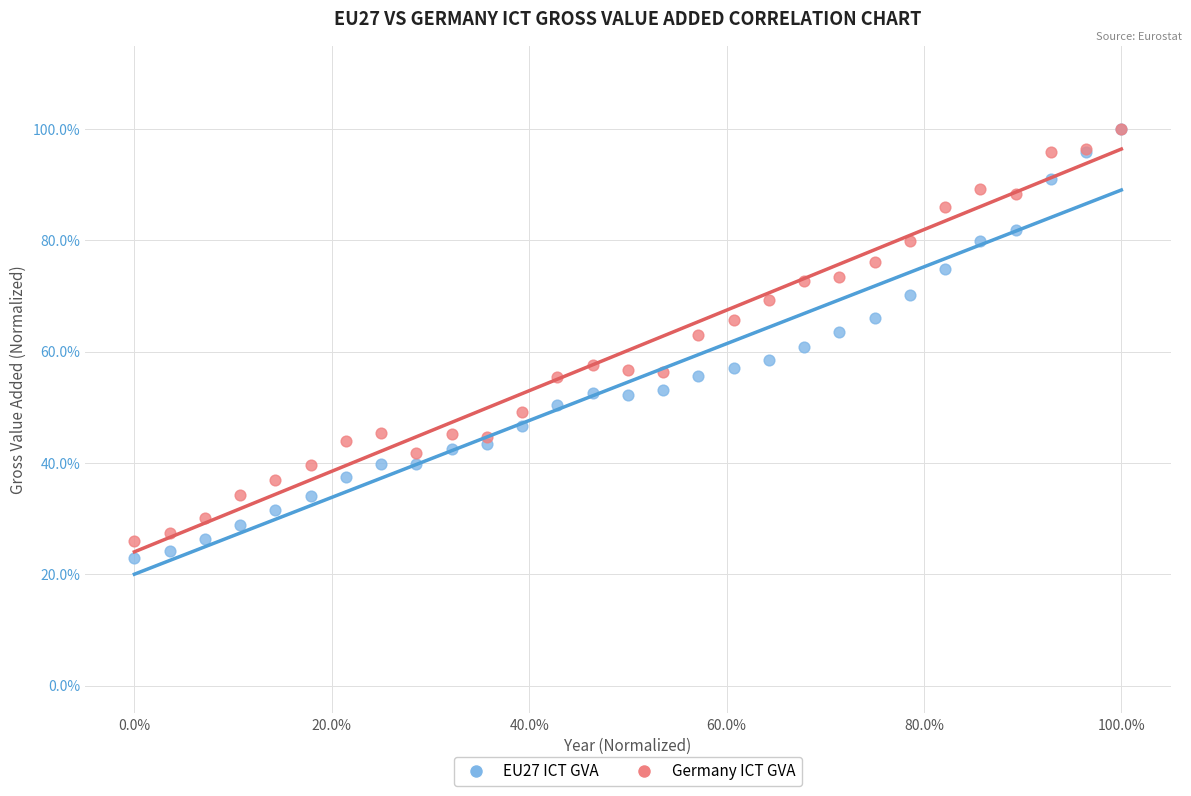

Which series reaches the minimum Y coordinate?

EU27 ICT GVA